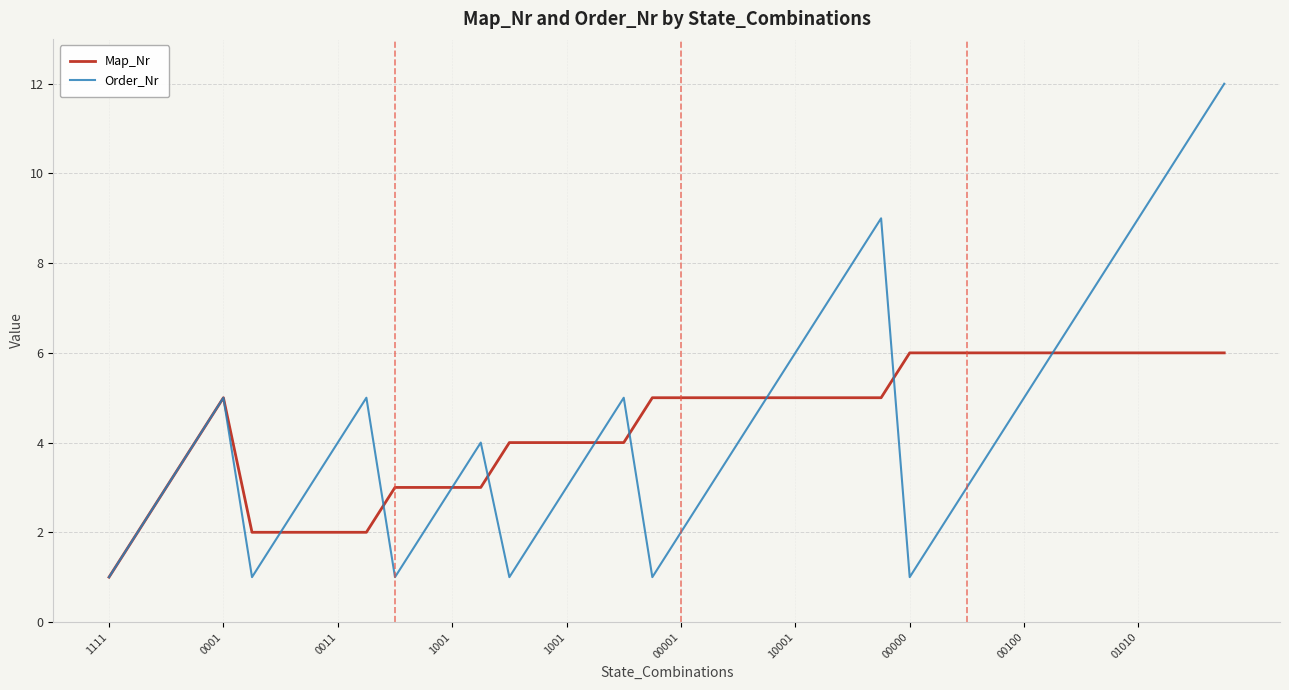

Which series has the widest spread of values?

Order_Nr